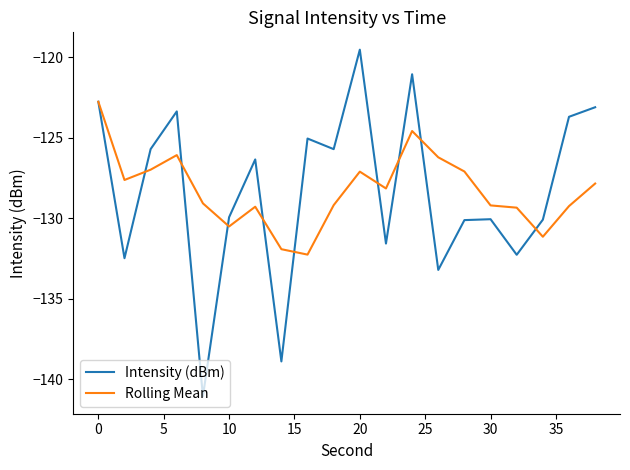

What is the lowest value of the Intensity (dBm) series?

-141.1